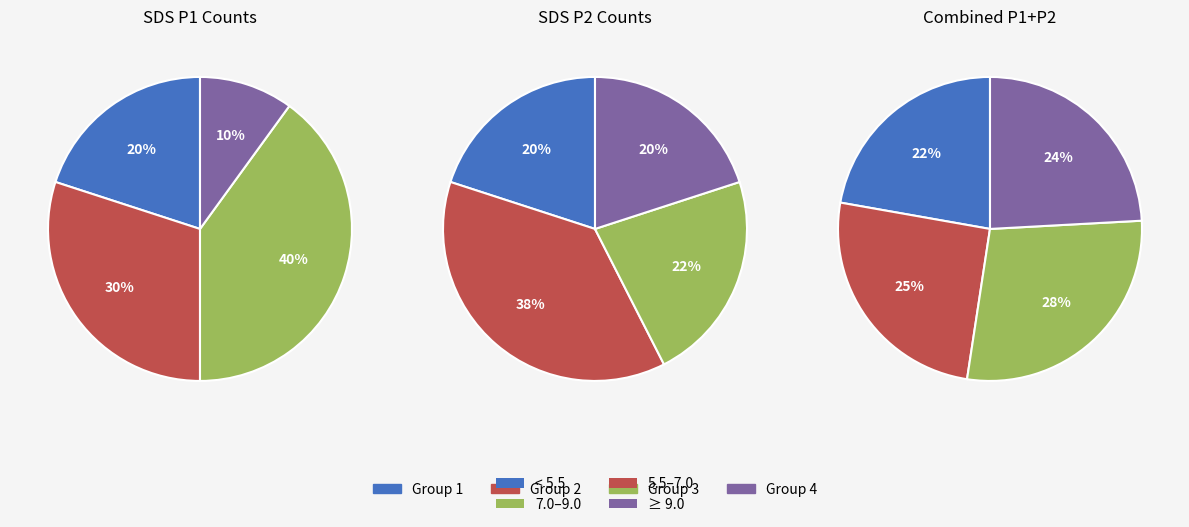

Is 12 the majority of the pie?

No